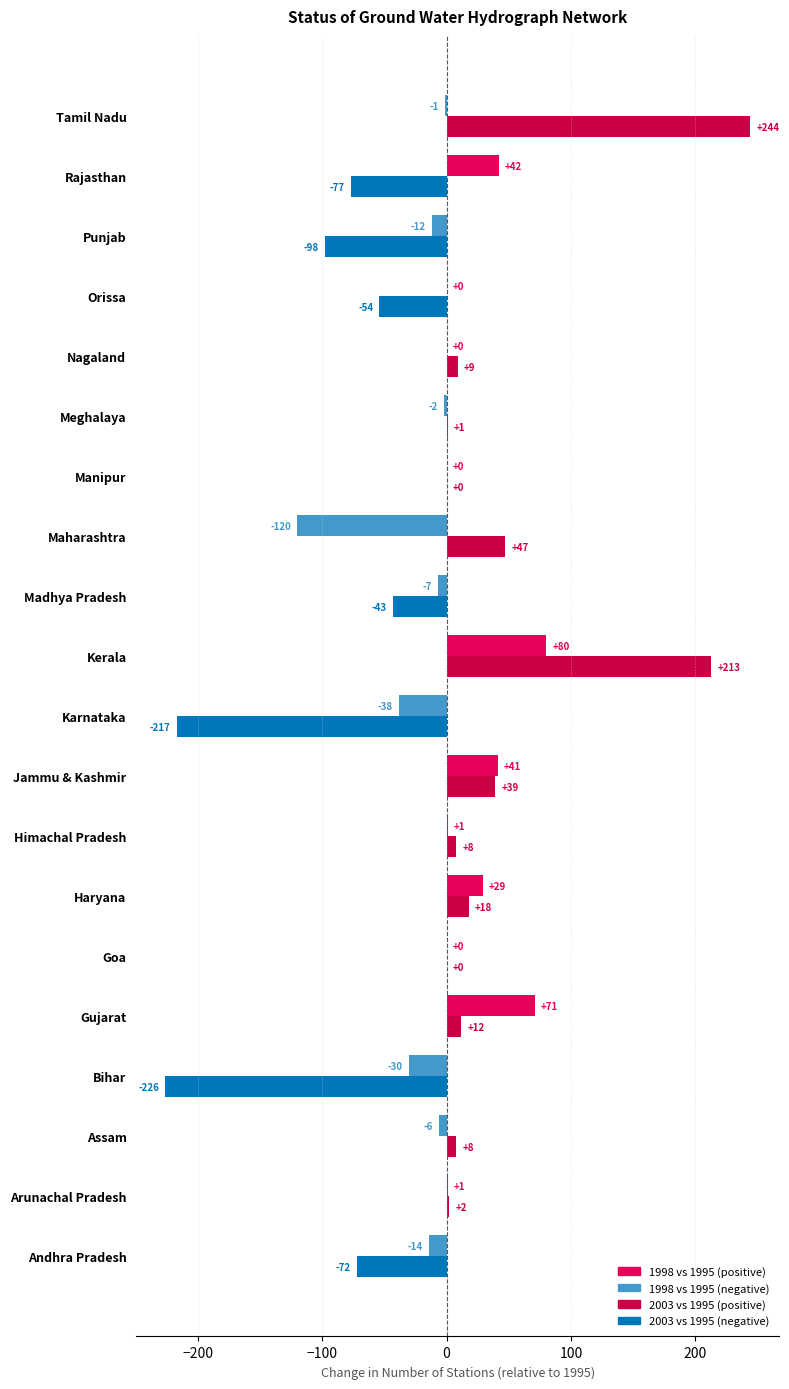

What is the total value across all series at Rajasthan?

-35